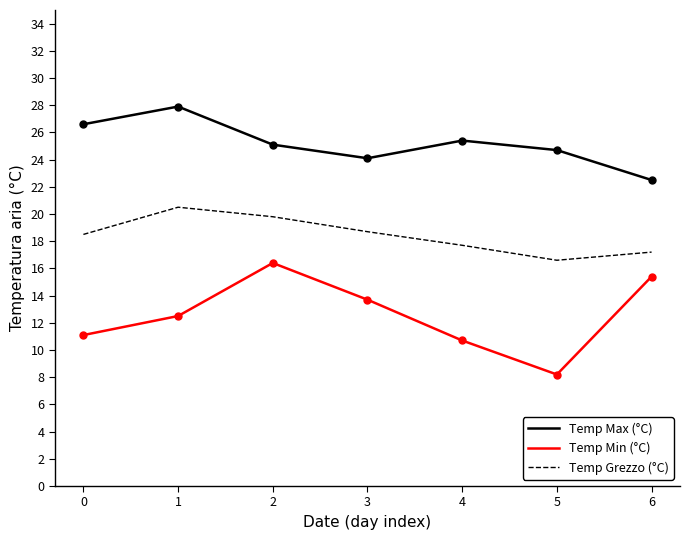

Which series has the widest spread of values?

Temp Min (°C)